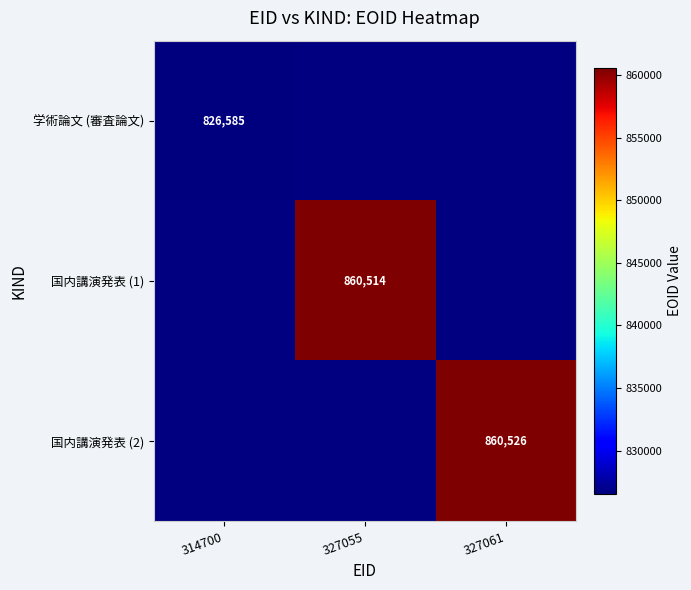

The 学術論文 (審査論文) series shows 1191557 at 314700. True or false?

False